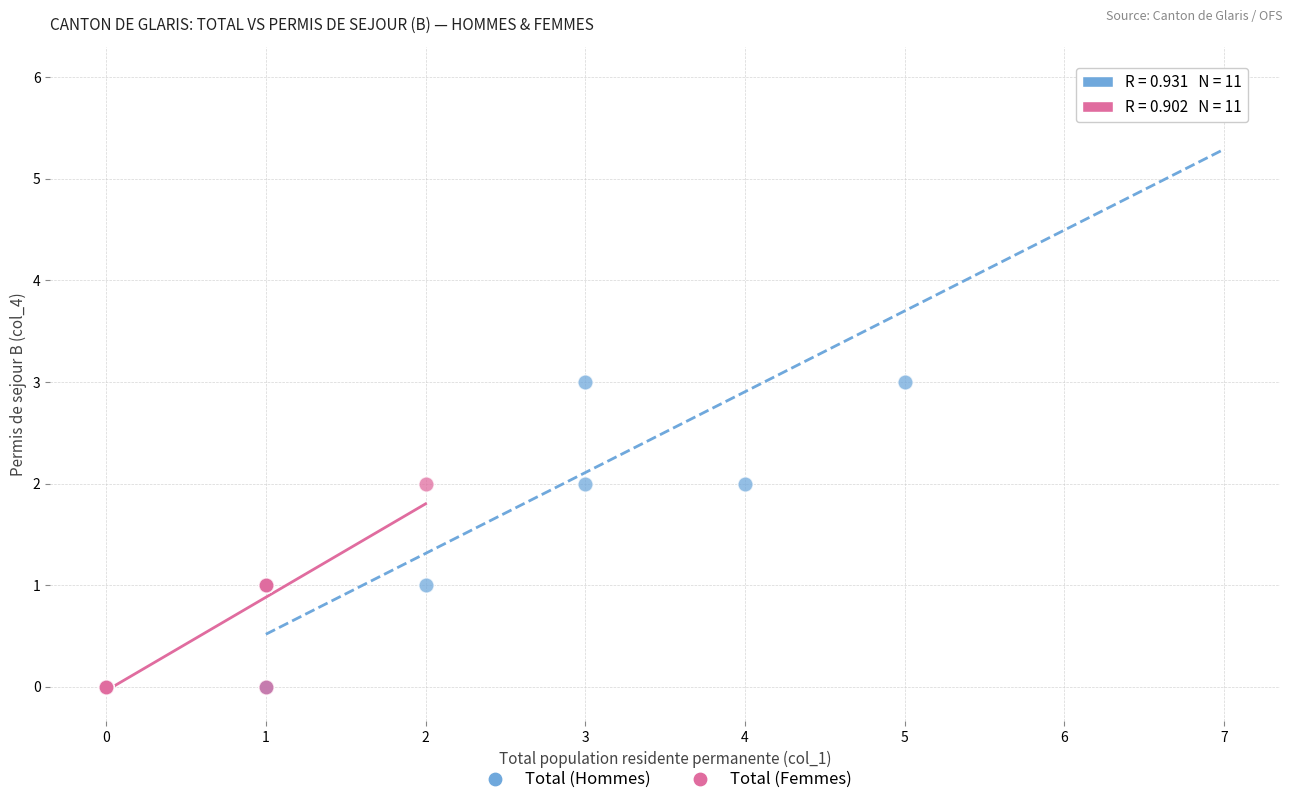

Which series has the widest spread of Y values?

Total (Hommes)